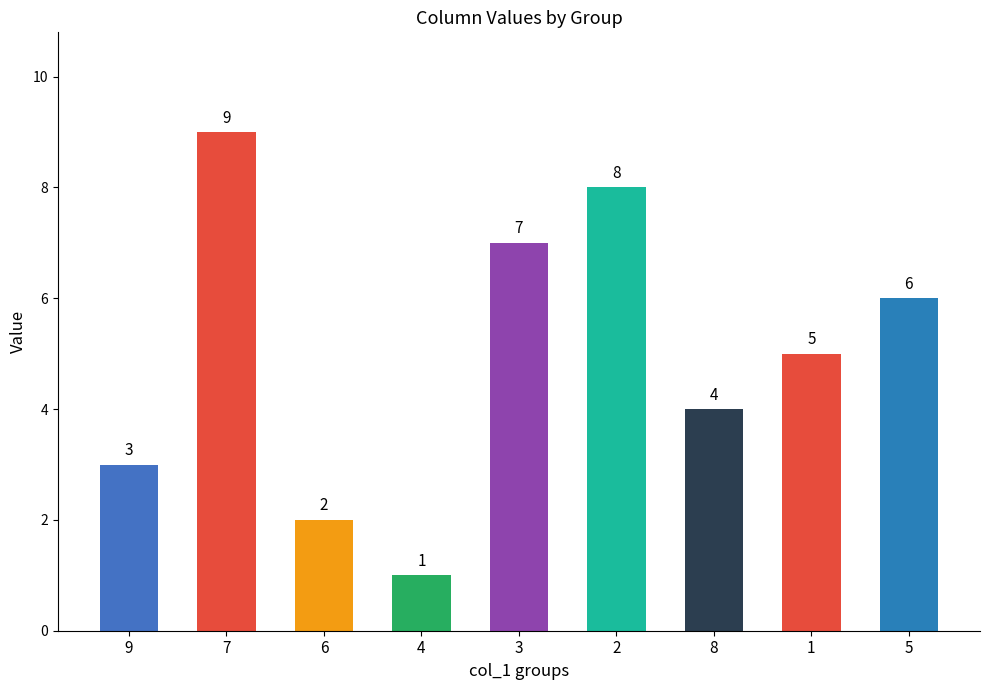

What is the minimum value shown in the chart?

1